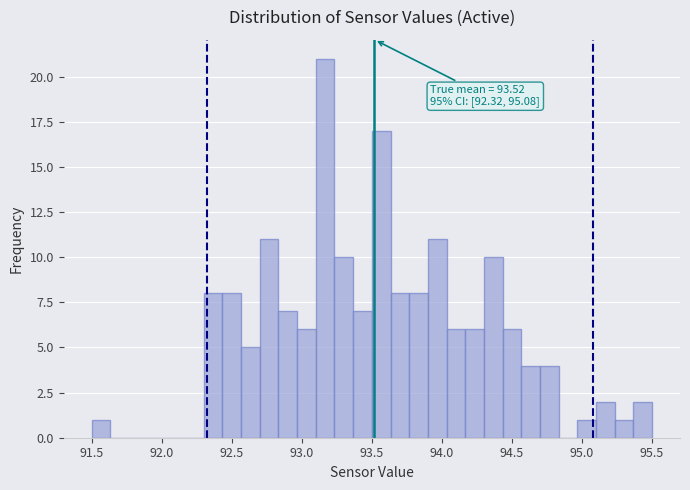

Around what value on the x-axis is the tallest bar? Give the approximate position of its centre, as read against the axis.

93.15